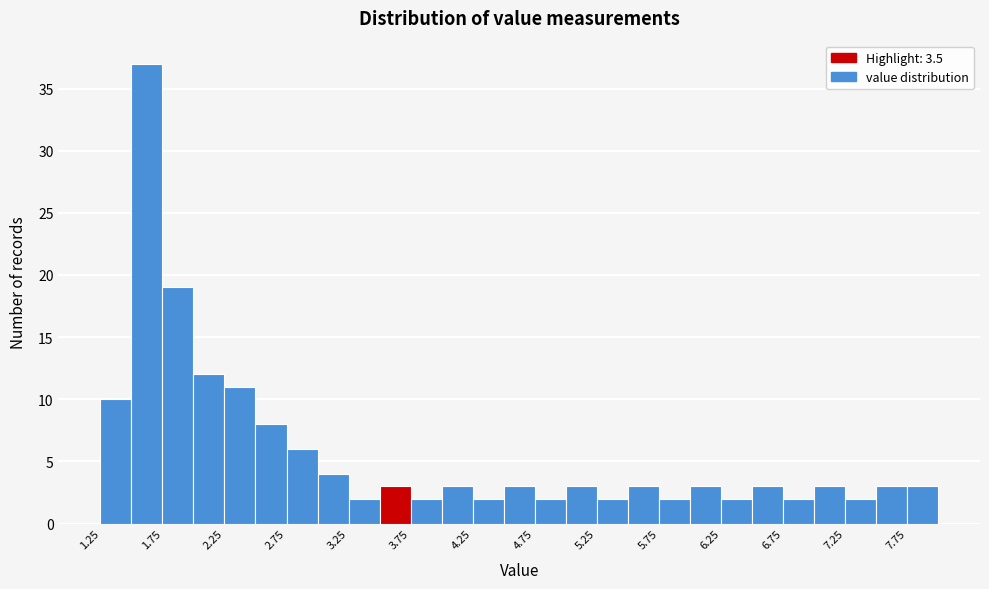

What is the height of the bar covering 5.25 to 5.50 on the x-axis? The values are not printed on the chart, so give them approximately, as read against the axis.

2